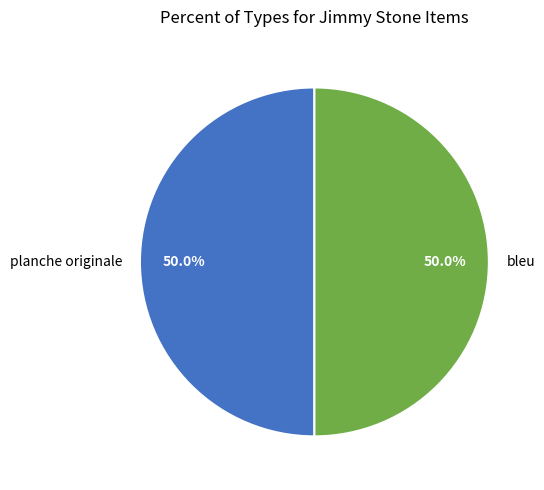

What percentage is NOT represented by bleu?

50.0%